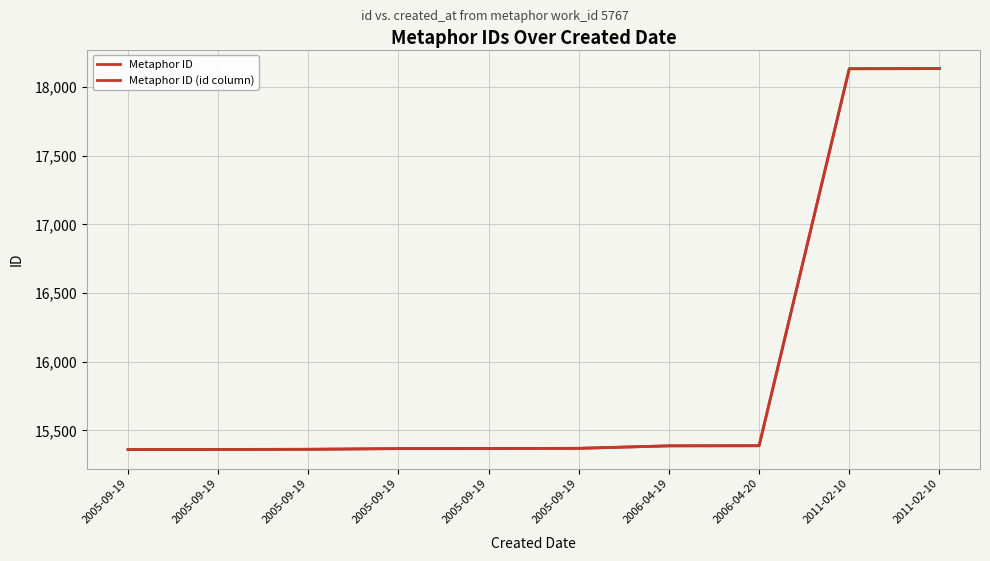

Is this an area chart (filled region under the line)?

No